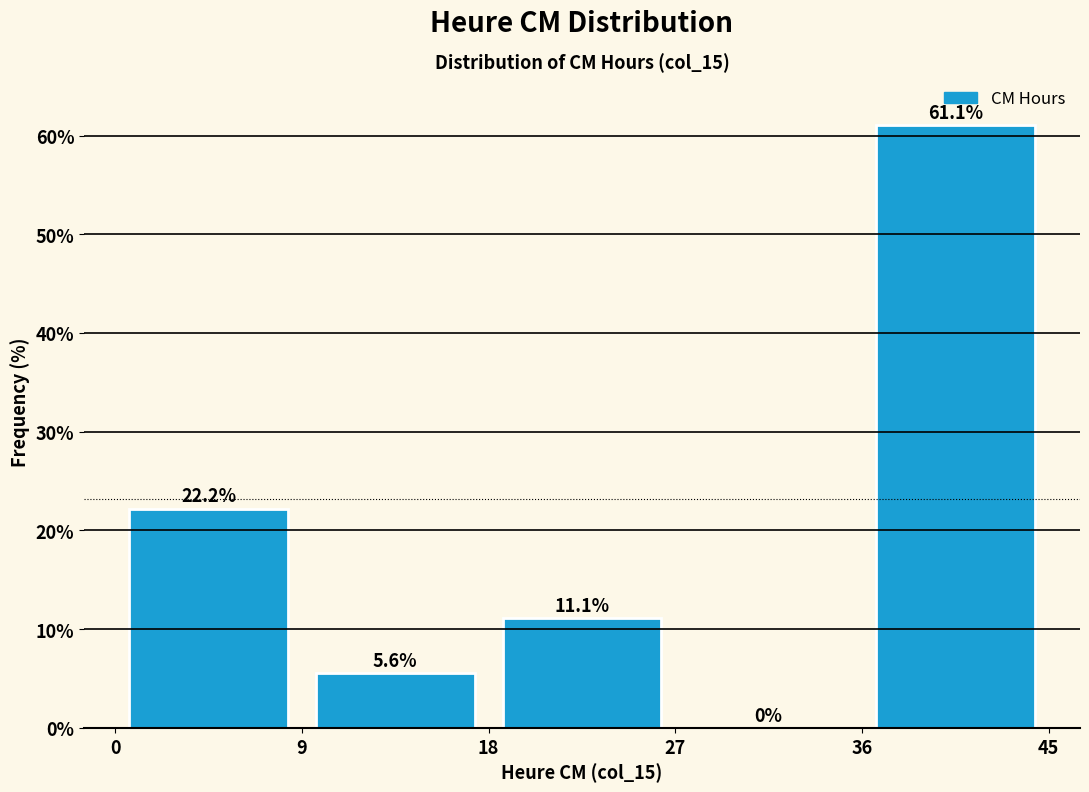

Reading left to right, list every bar in this chart as the range it spans on the x-axis followed by its height.

0 to 9: 22.2
9 to 18: 5.6
18 to 27: 11.1
27 to 36: 0.0
36 to 45: 61.1